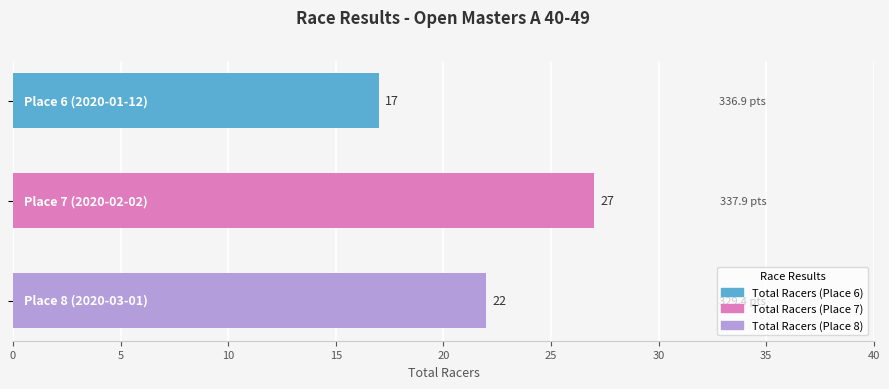

How many values are between 17 and 27?

3